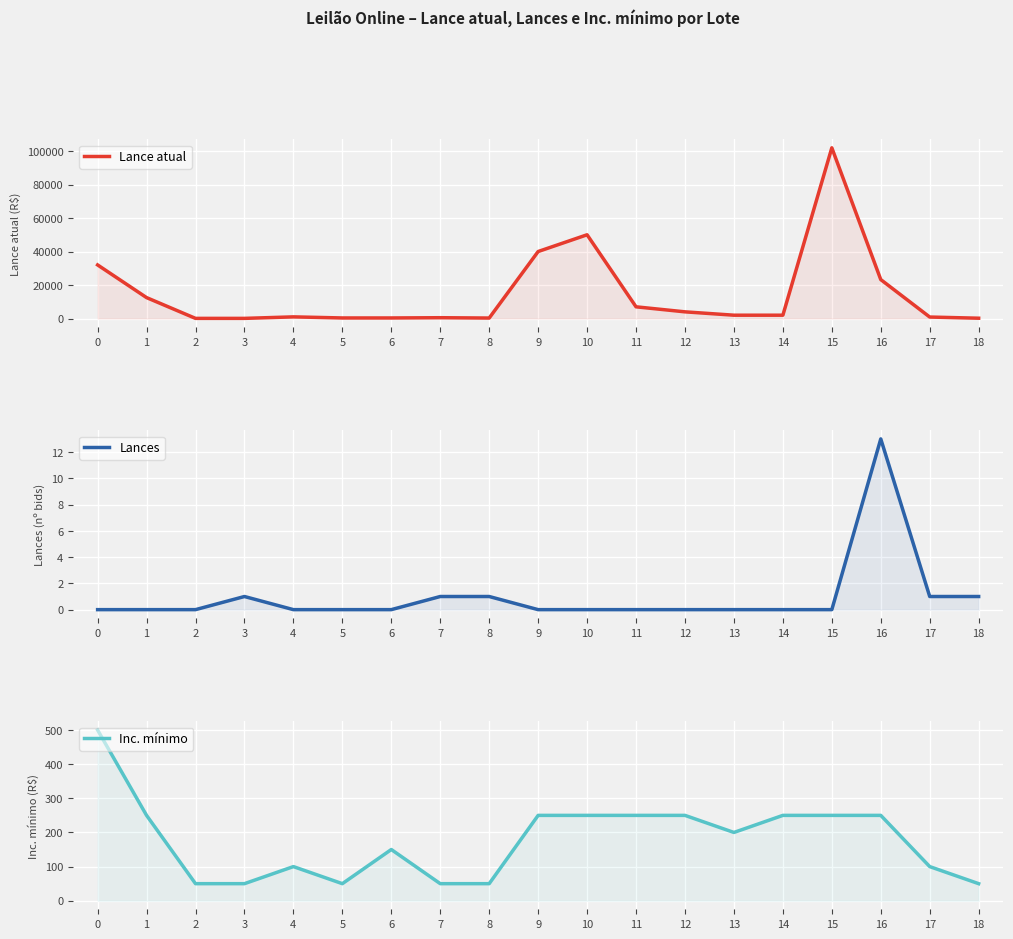

In Lance atual, how many points are higher than both neighbors (excluding endpoints)?

4